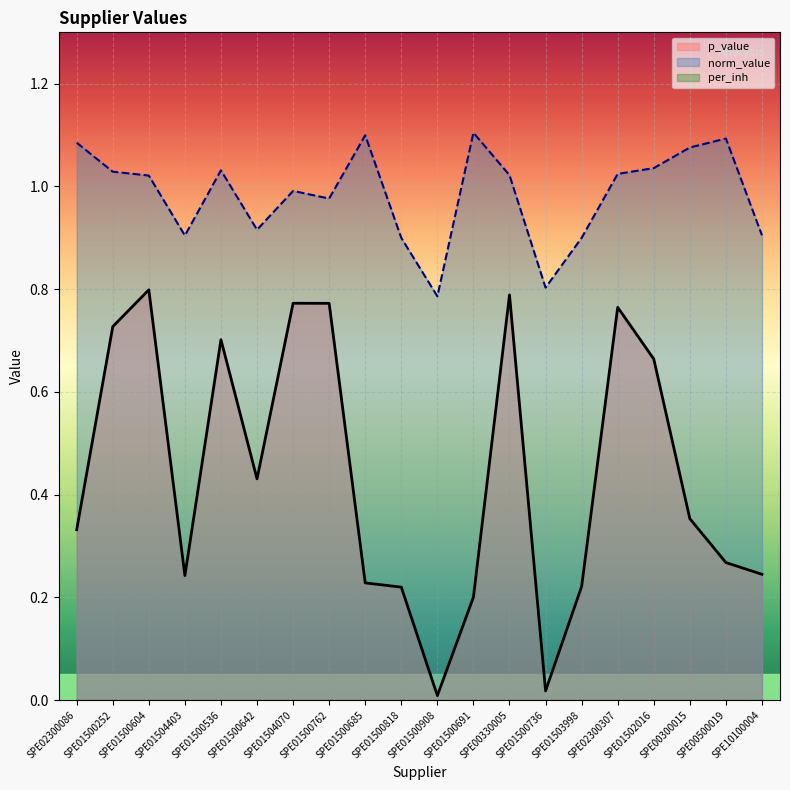

At SPE02300086, list the series in order from largest to smallest.

norm_value, p_value